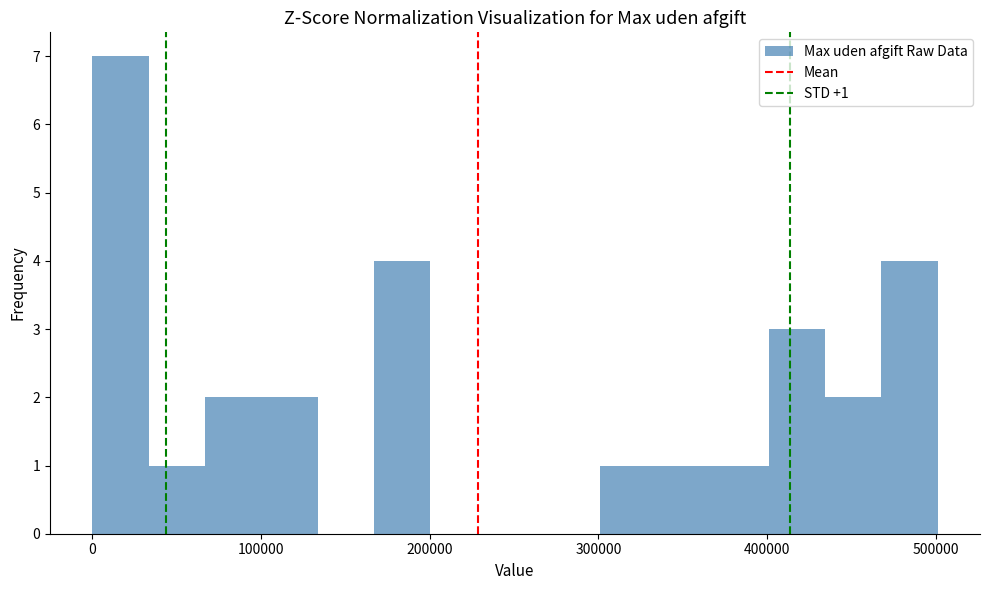

Read against the x-axis, roughly where is the centre of the tallest bar?

20000